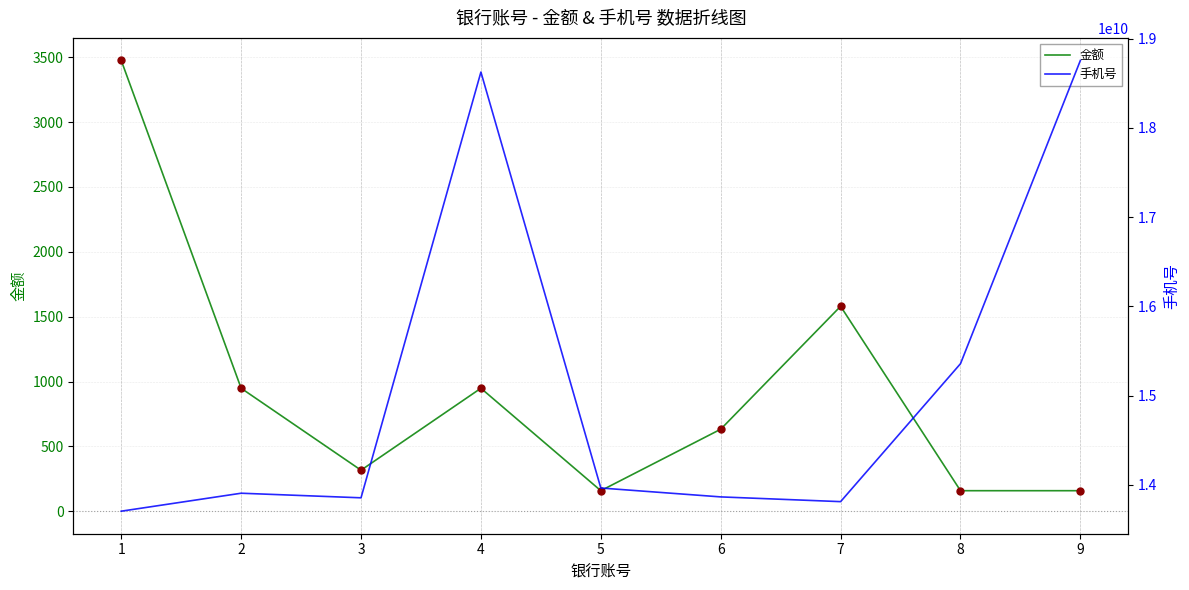

At which category is the sum across all series the highest?

9